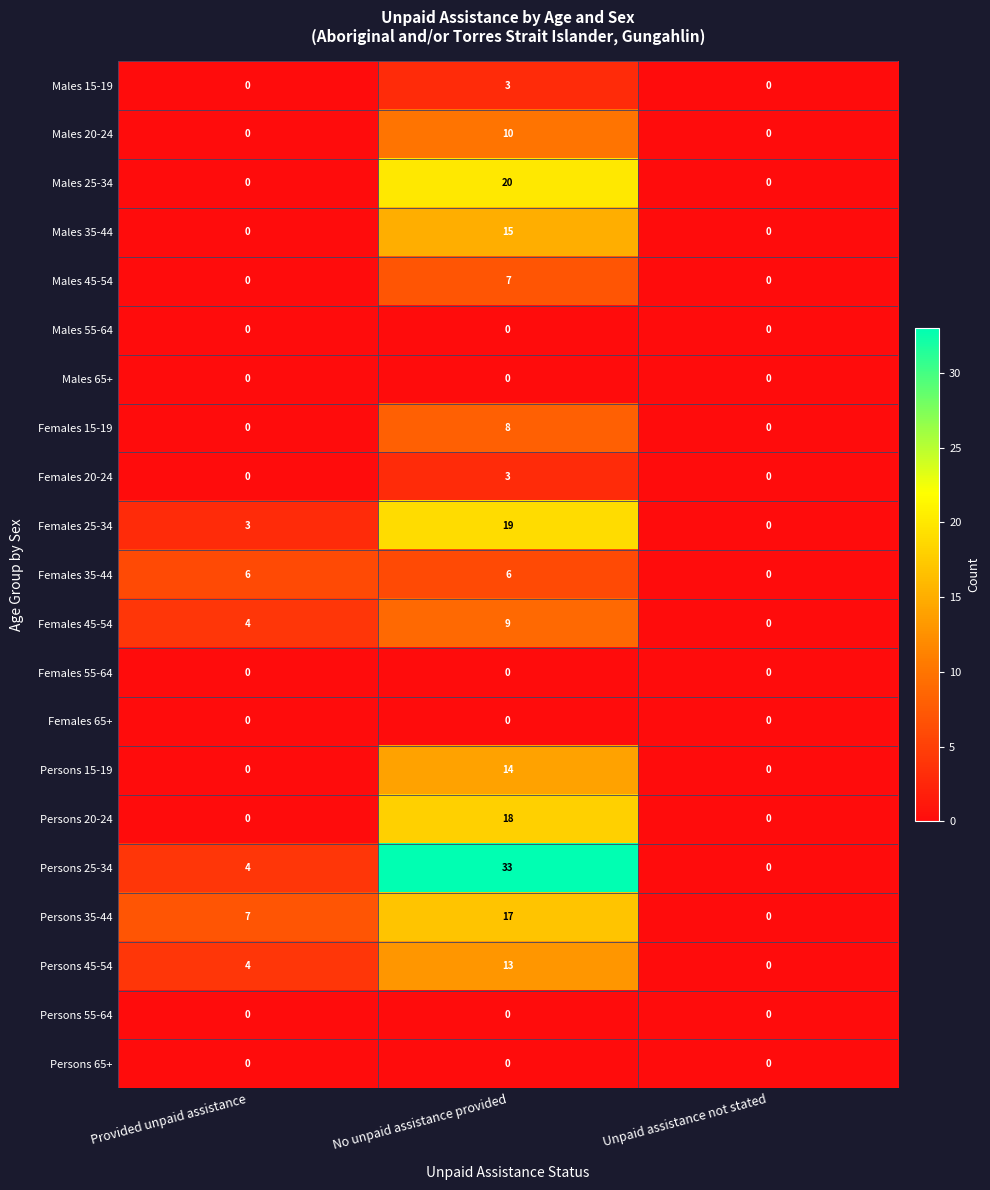

The Persons 55-64 series shows 0 at Provided unpaid assistance. True or false?

True